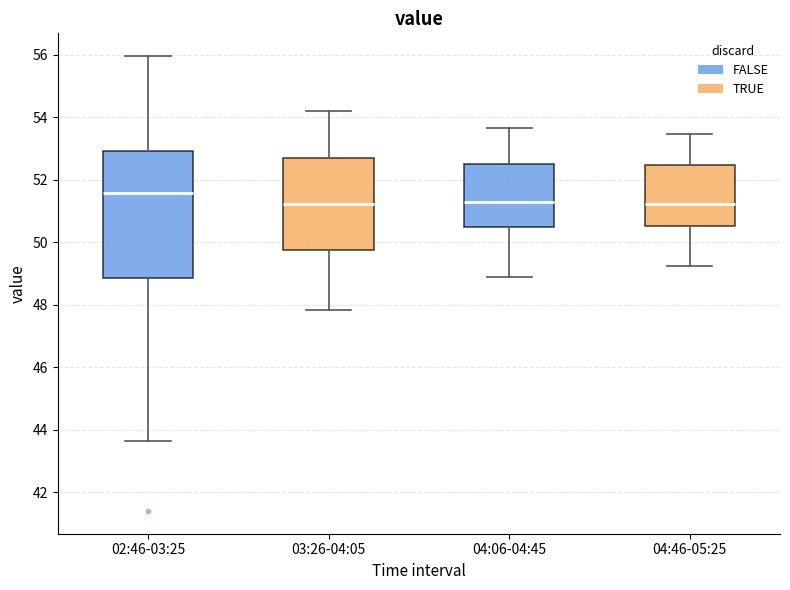

Where is the lower edge of the box for 02:46-03:25 on the y-axis? The values are not printed on the chart, so give them approximately, as read against the axis.

48.8